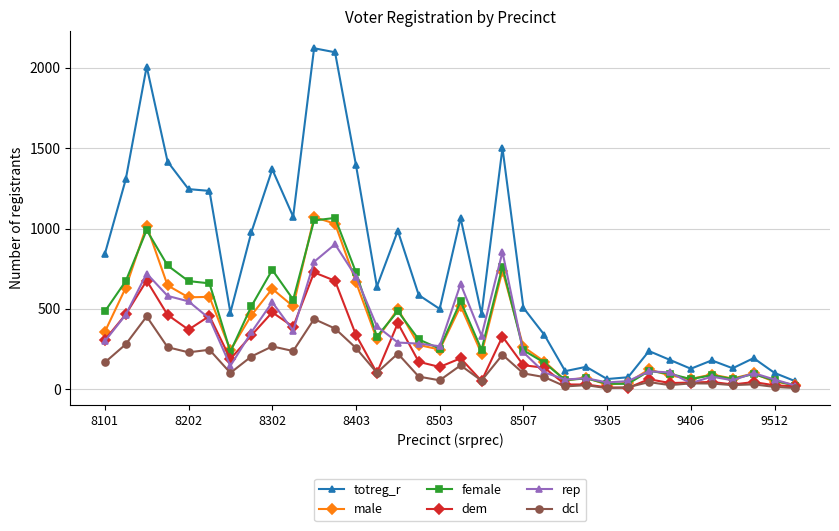

What is the sum of all totreg_r values?

25744